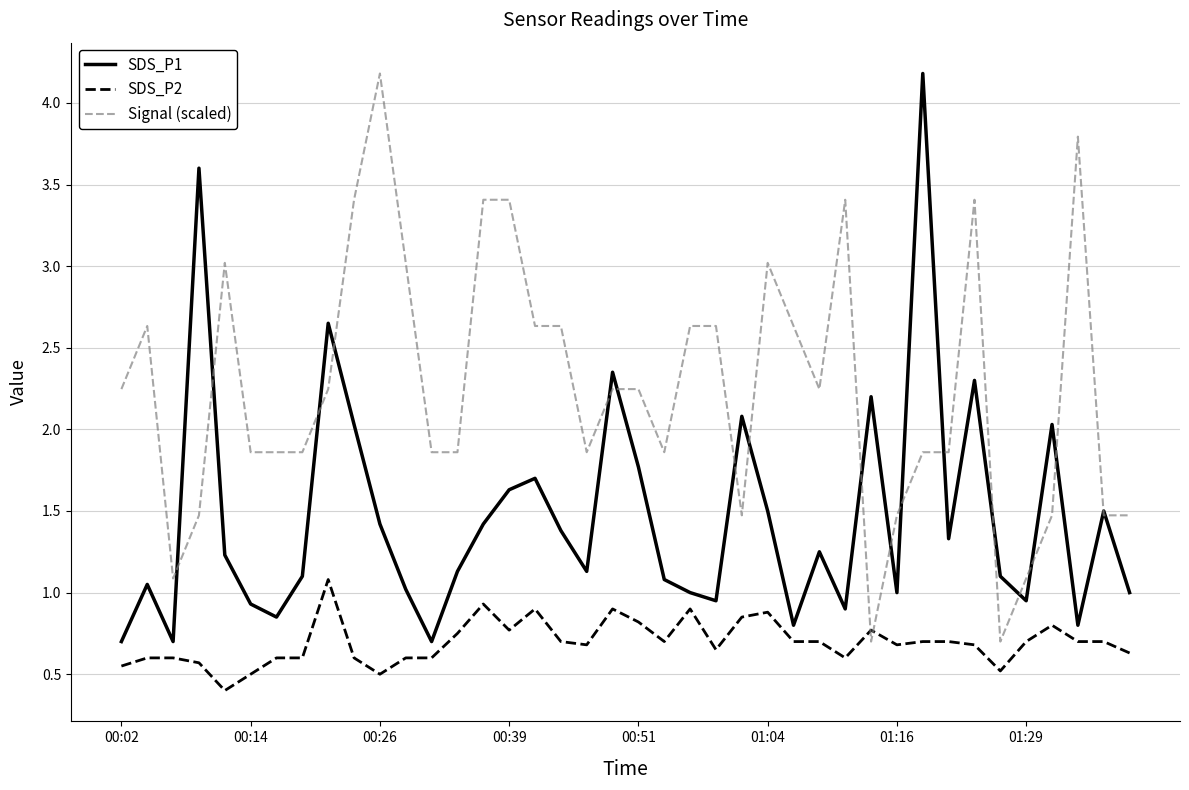

What is the smallest value displayed?

0.4